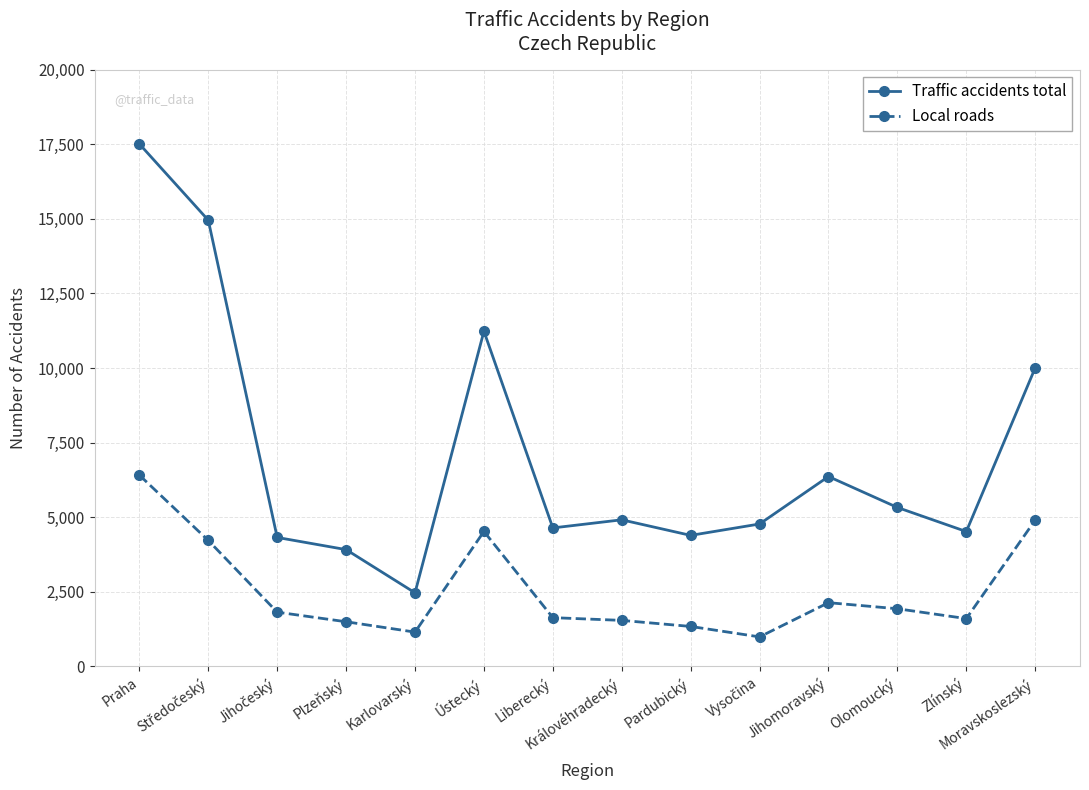

True or false: Local roads has more than 0 points higher than both neighbors.

True